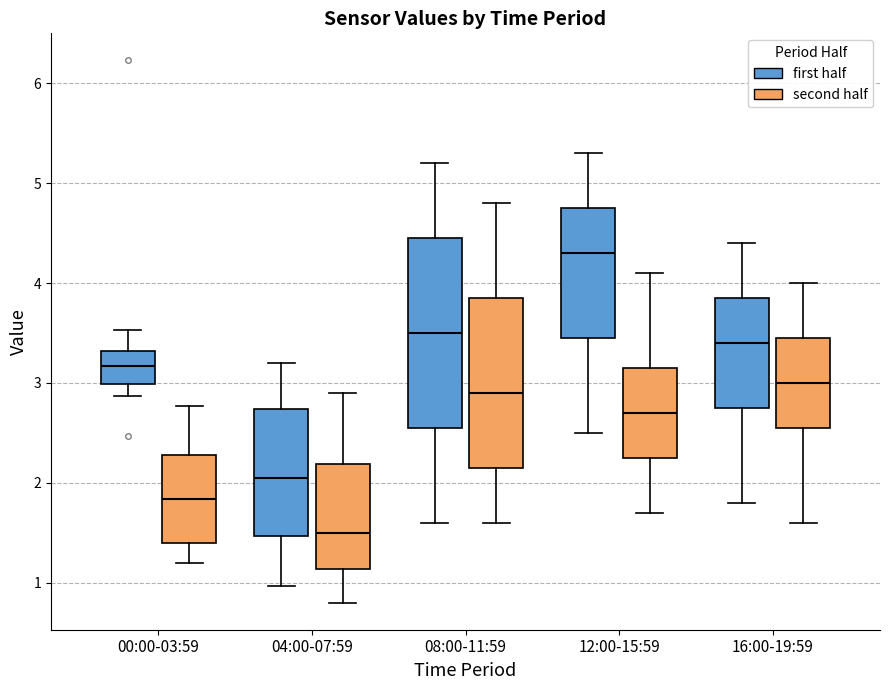

Reading left to right, transcribe this box plot: for each box, give where its median line is, the range the box spans, and where its two whiskers end, as read against the y-axis. The values are not printed on the chart, so give them approximately, as read against the axis.

00:00-03:59 (first half): median 3.2, box 3.0 to 3.3, whiskers 2.9 to 3.5
00:00-03:59 (second half): median 1.8, box 1.4 to 2.3, whiskers 1.2 to 2.8
04:00-07:59 (first half): median 2.1, box 1.5 to 2.7, whiskers 1.0 to 3.2
04:00-07:59 (second half): median 1.5, box 1.1 to 2.2, whiskers 0.8 to 2.9
08:00-11:59 (first half): median 3.5, box 2.6 to 4.5, whiskers 1.6 to 5.2
08:00-11:59 (second half): median 2.9, box 2.2 to 3.9, whiskers 1.6 to 4.8
12:00-15:59 (first half): median 4.3, box 3.5 to 4.8, whiskers 2.5 to 5.3
12:00-15:59 (second half): median 2.7, box 2.3 to 3.2, whiskers 1.7 to 4.1
16:00-19:59 (first half): median 3.4, box 2.8 to 3.9, whiskers 1.8 to 4.4
16:00-19:59 (second half): median 3.0, box 2.6 to 3.5, whiskers 1.6 to 4.0